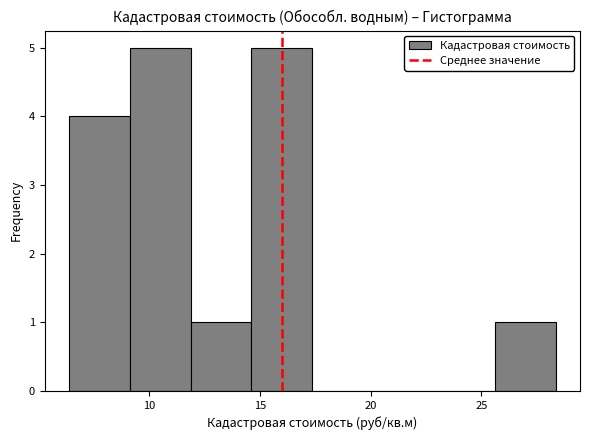

Reading left to right, transcribe this chart: for each bar, give the range it covers on the x-axis and its height. Neither the bar edges nor the heights are printed on the chart, so give them approximately, as read against the axes.

6.5 to 9.0: 4
9.0 to 12.0: 5
12.0 to 14.5: 1
14.5 to 17.5: 5
17.5 to 20.0: 0
20.0 to 23.0: 0
23.0 to 25.5: 0
25.5 to 28.5: 1